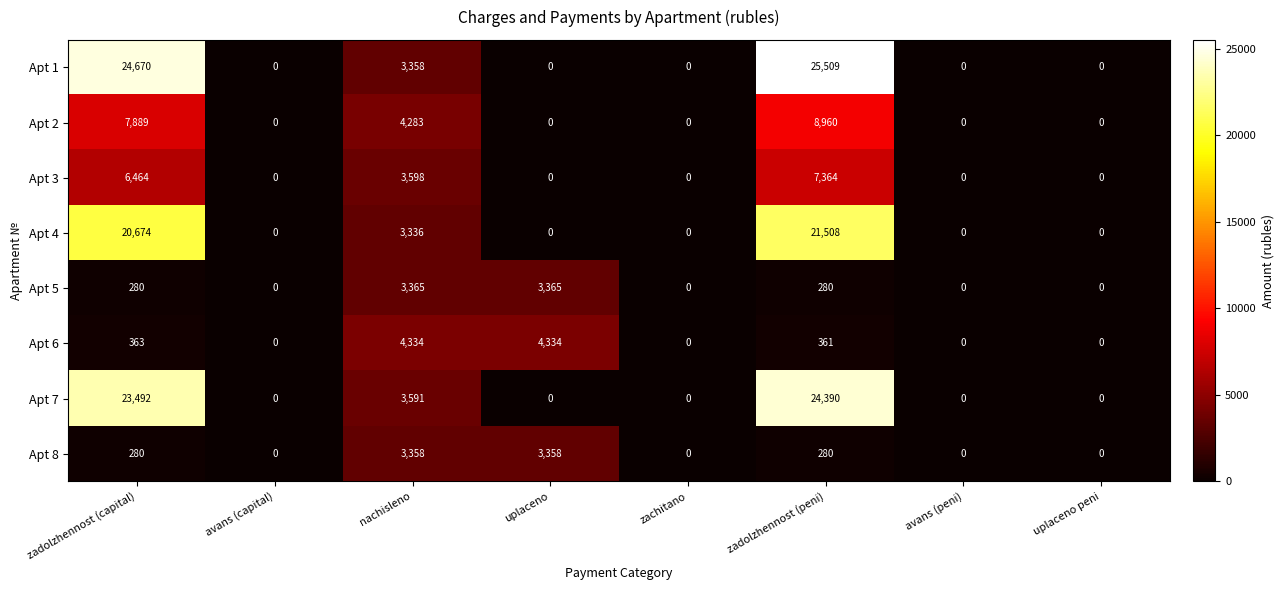

List the series in order of their peak value, highest first.

Apt 1, Apt 7, Apt 4, Apt 2, Apt 3, Apt 6, Apt 5, Apt 8